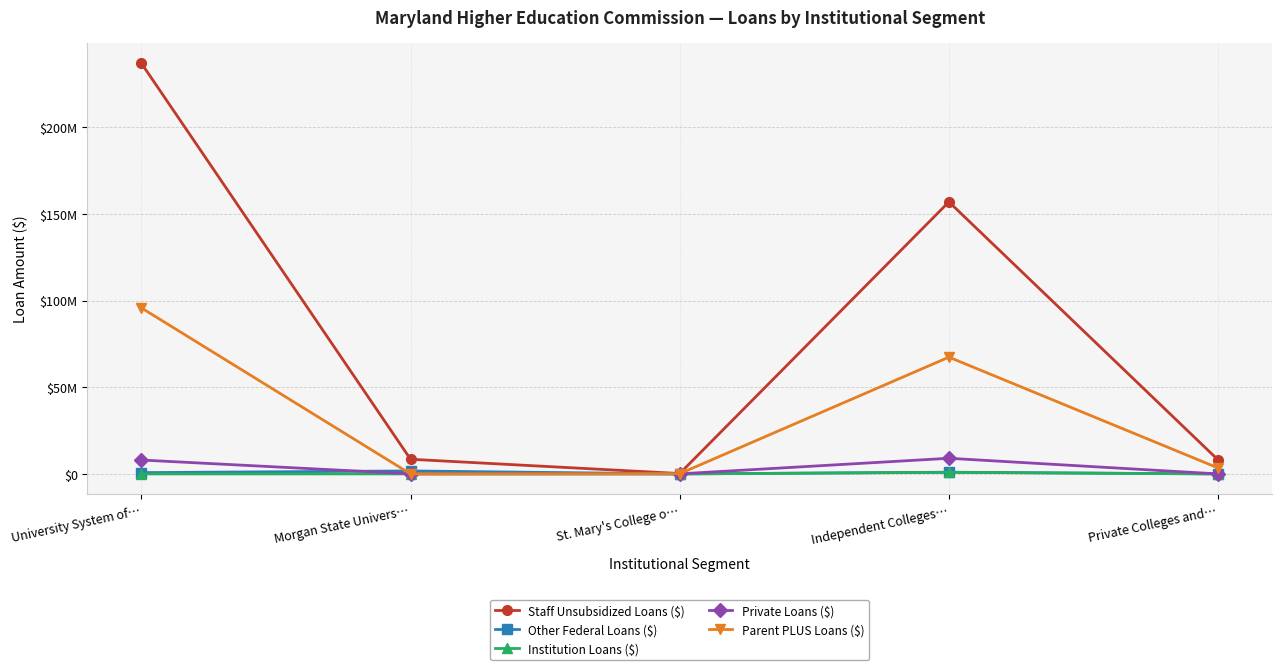

Does the chart have visible grid lines?

Yes